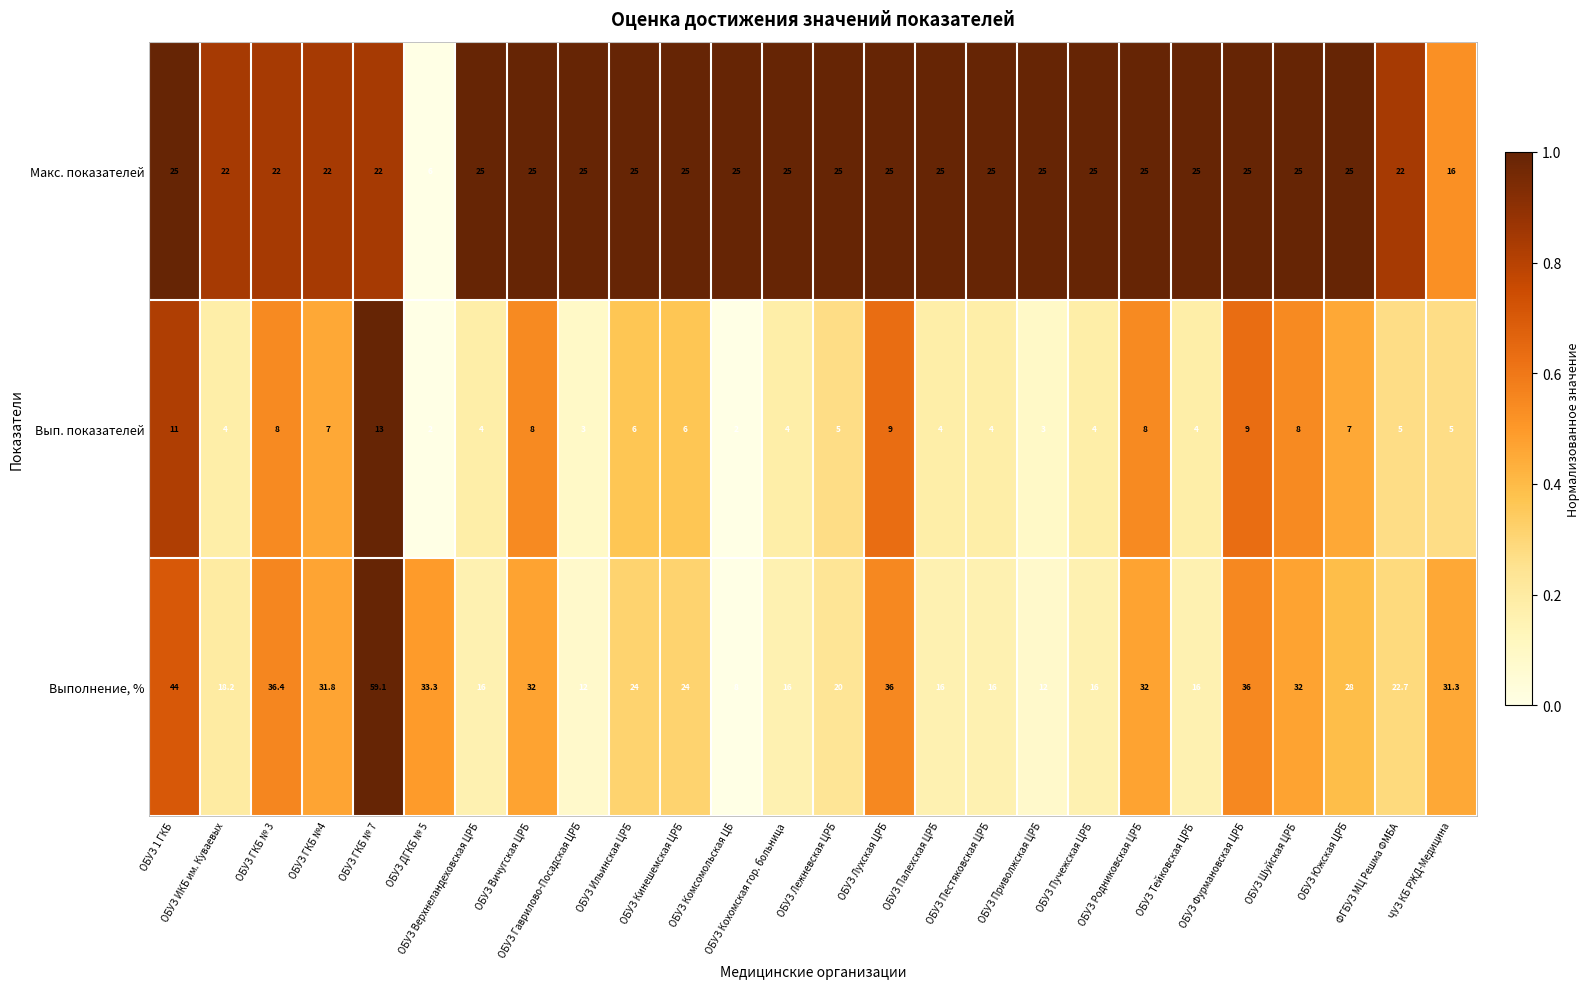

What is the minimum value shown in the chart?

2.0